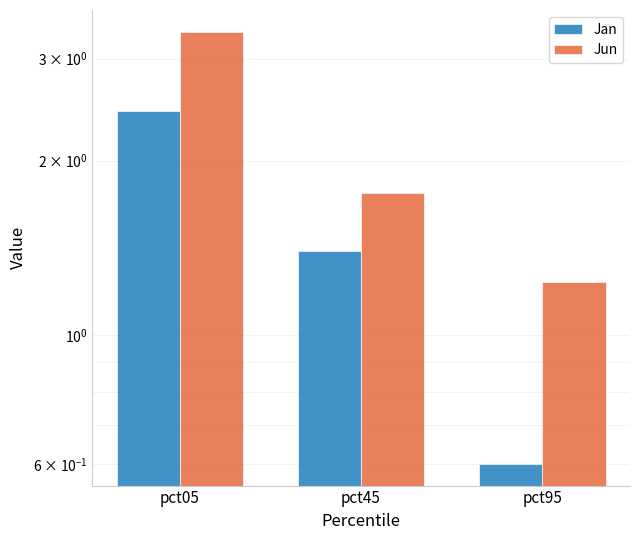

At pct45, list the series in order from largest to smallest.

Jun, Jan